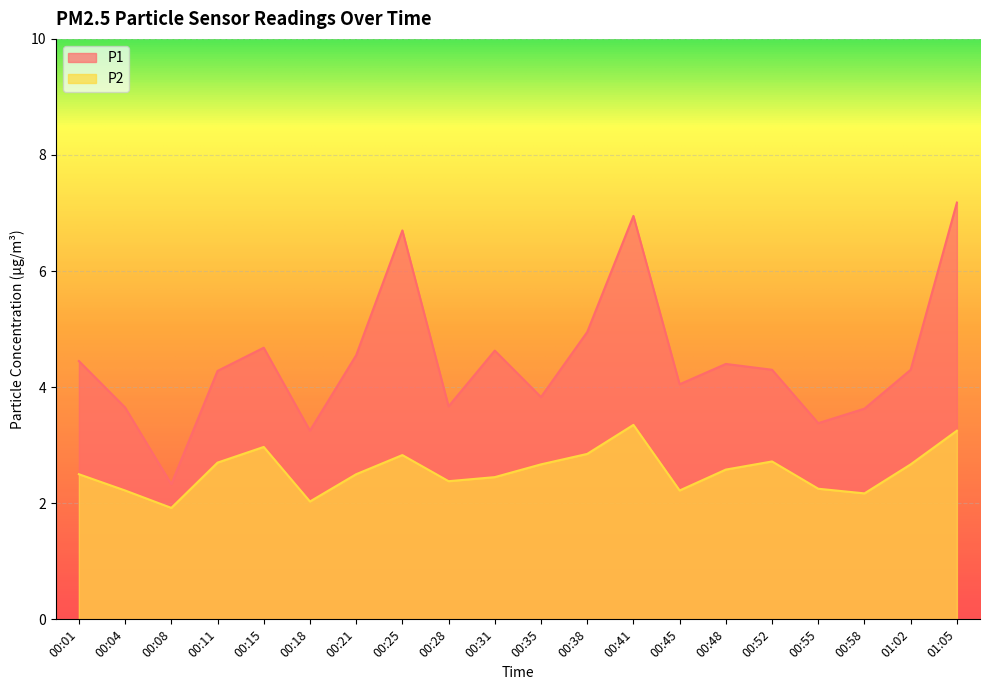

Which series has the largest range (max minus min)?

P1